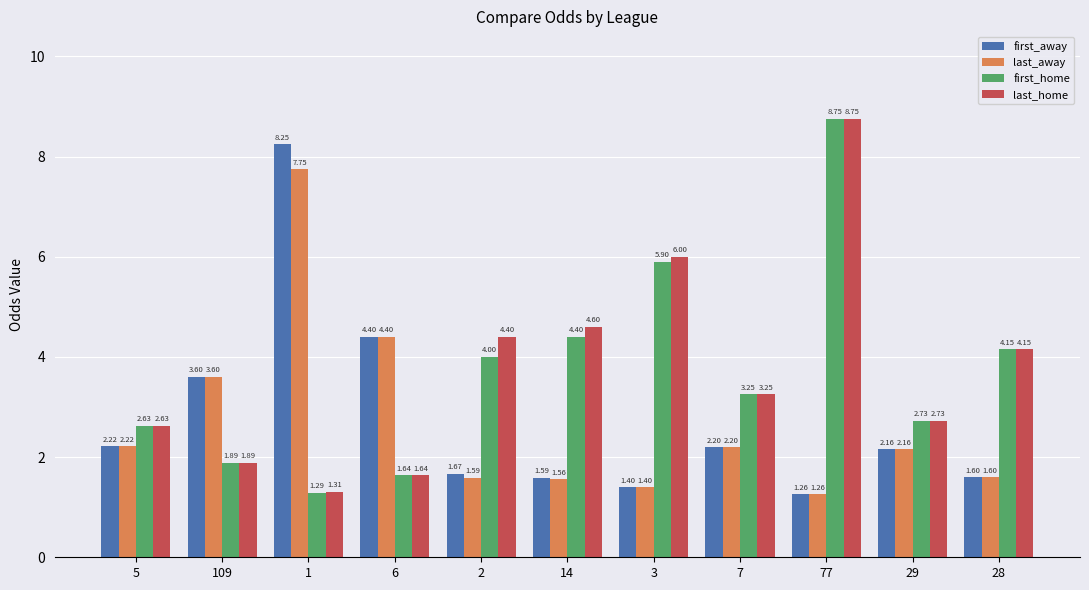

Rank the categories by last_home value from highest to lowest.

77, 3, 14, 2, 28, 7, 29, 5, 109, 6, 1